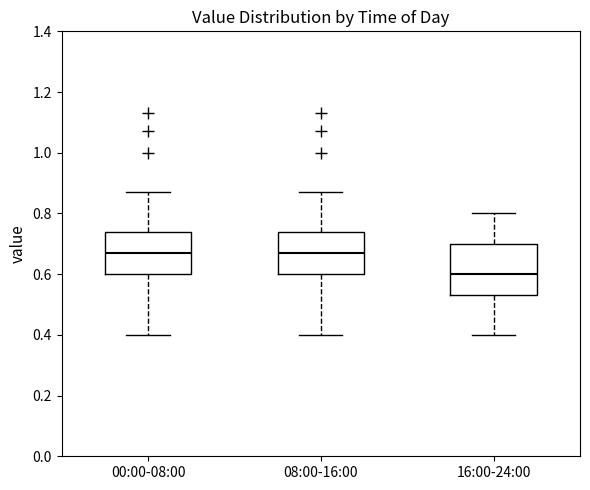

Which box is the tallest, from its lower edge to its upper edge?

16:00-24:00